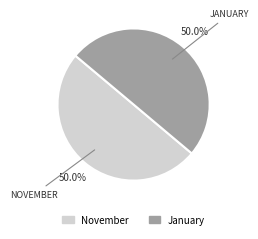

What is the ratio of the value at November to the value at January?

1.0